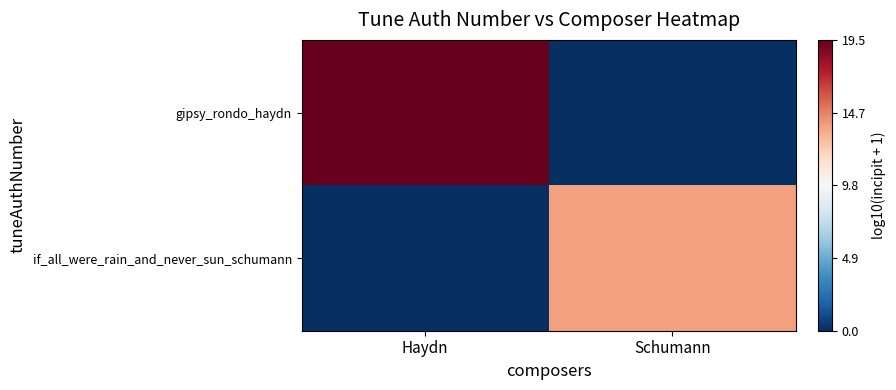

At how many categories does at least one series exceed 14?

1